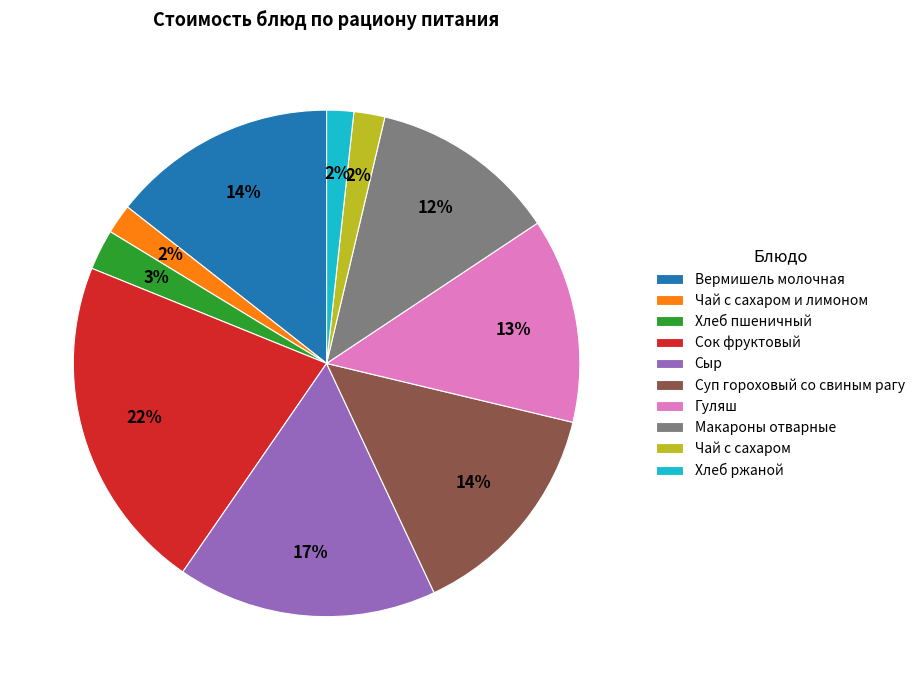

Is there a majority slice in this chart?

No